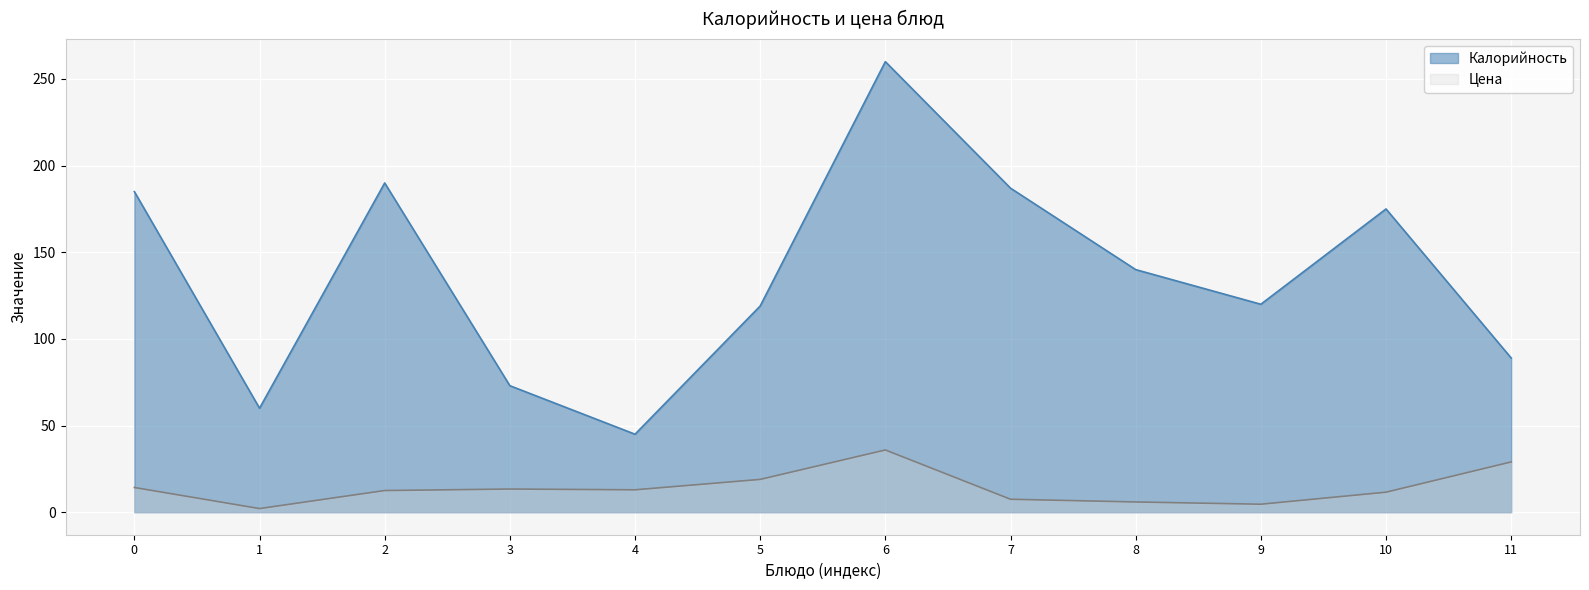

What is the highest value of the Калорийность series?

260.0